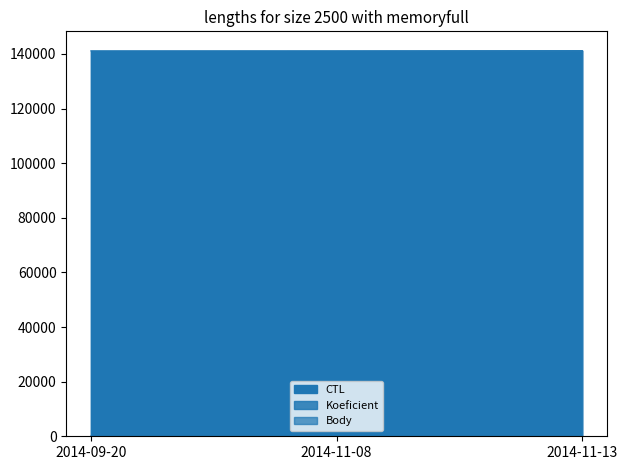

What is the sum of the CTL values at 2014-11-08 and 2014-09-20?

282252.0